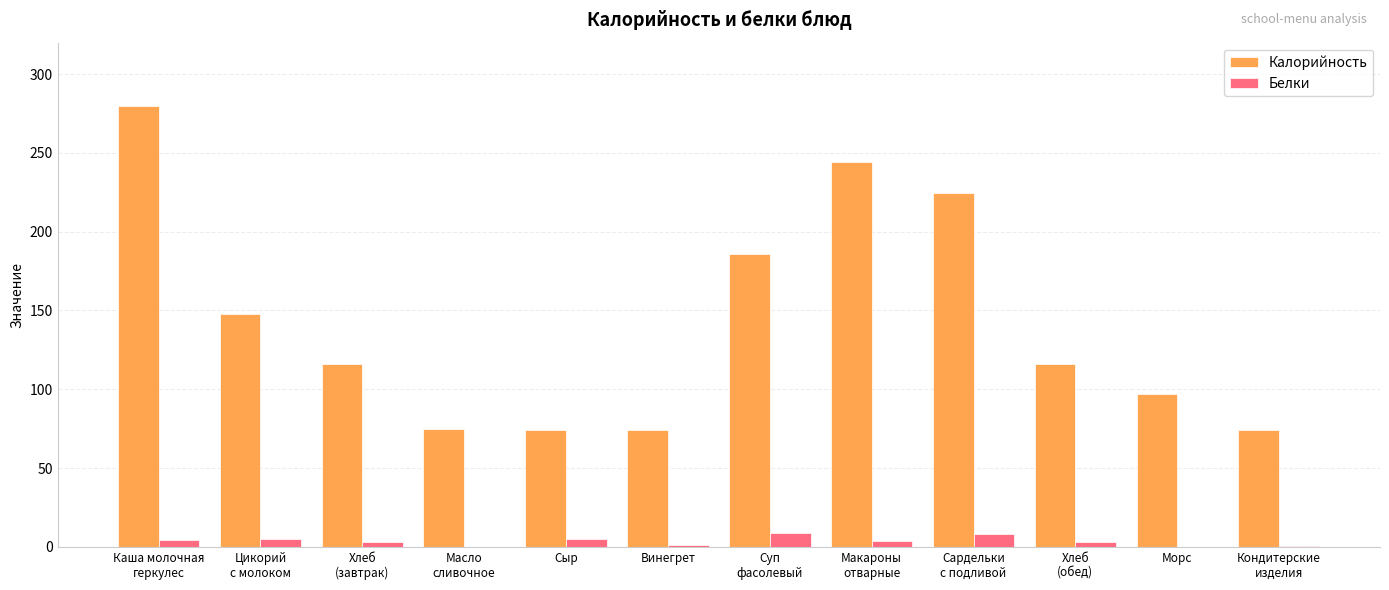

What is the maximum value for Калорийность?

280.0